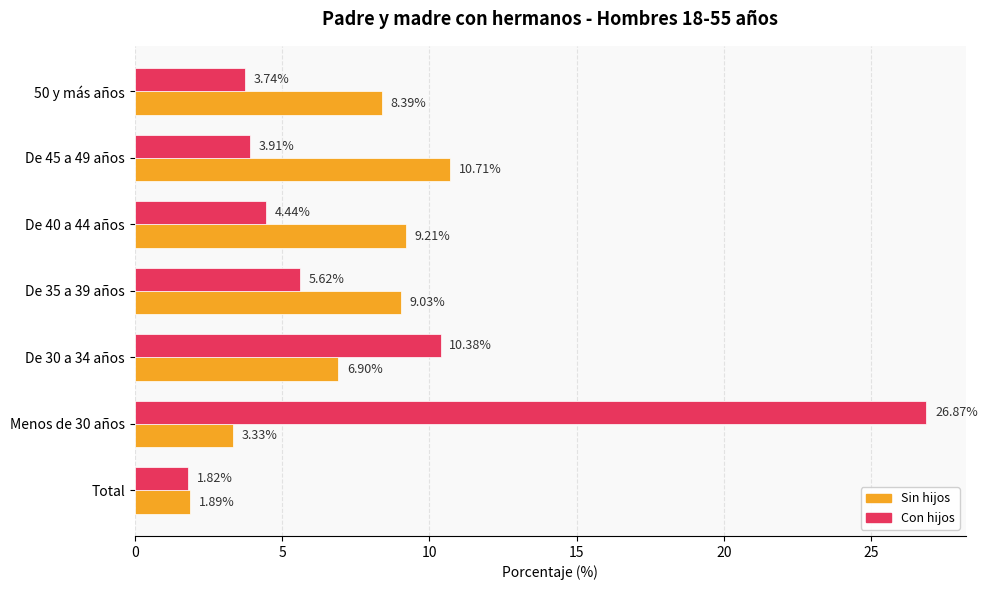

What is the sum of all Sin hijos values?

49.5